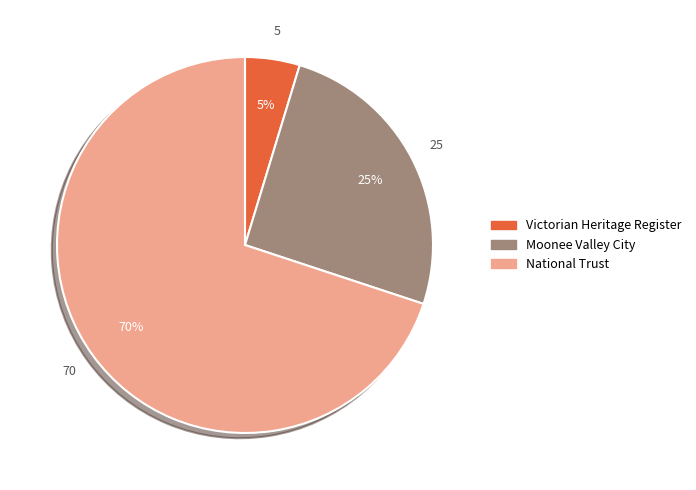

Does any single category account for the majority?

Yes